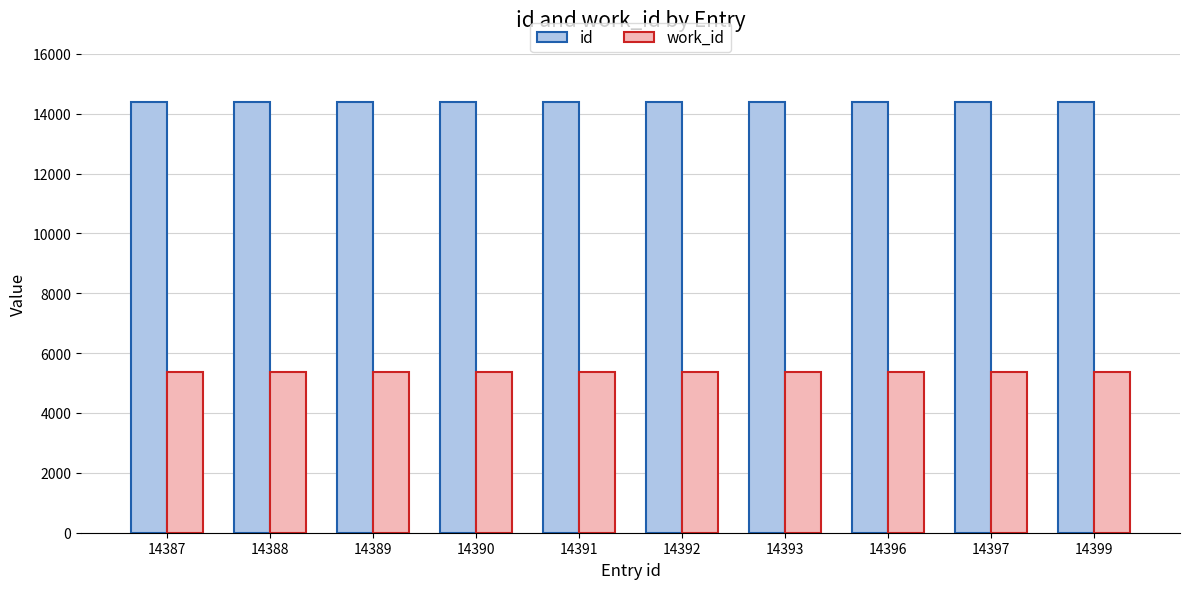

What are all the series names shown in the legend?

id, work_id